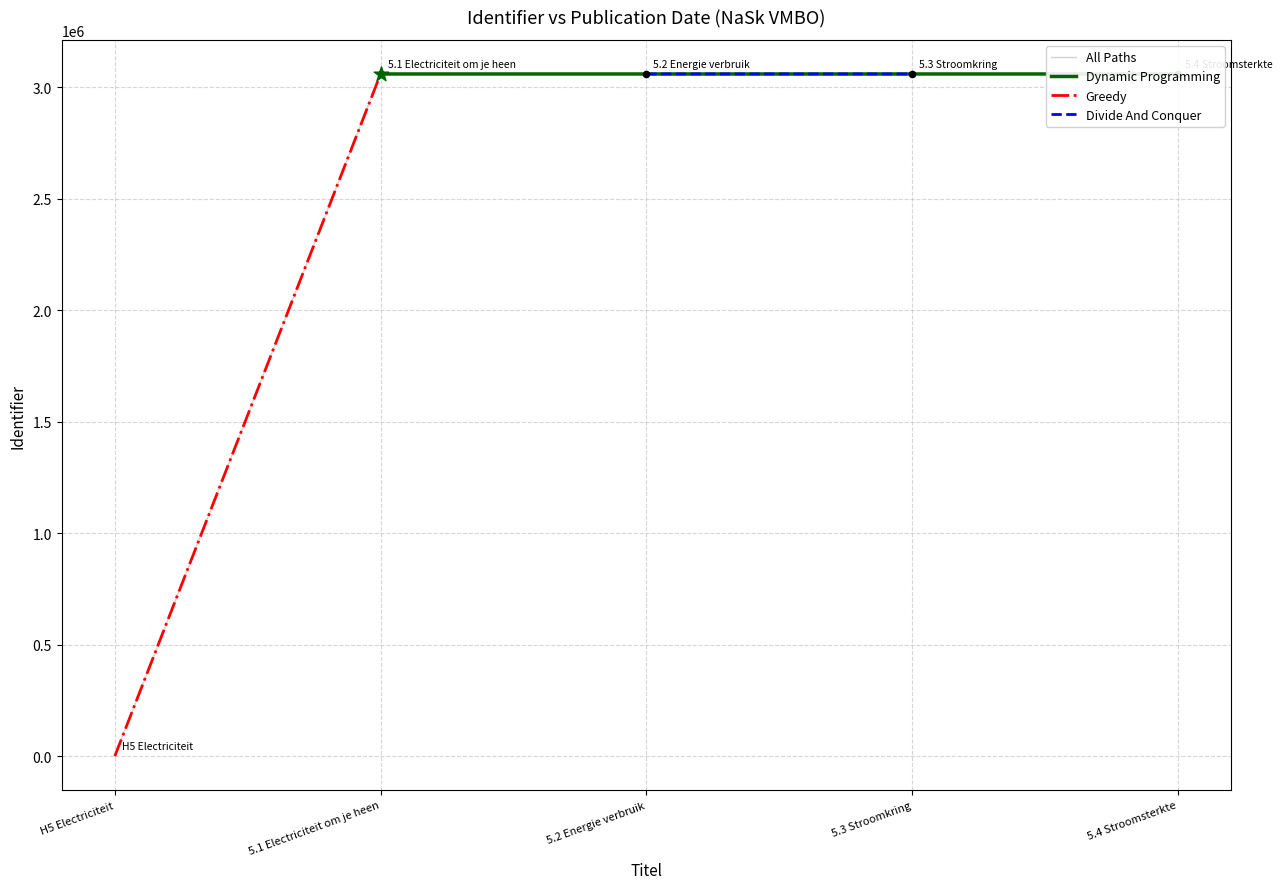

What is the change in value from H5 Electriciteit to 5.1 Electriciteit om je heen?

+3059066